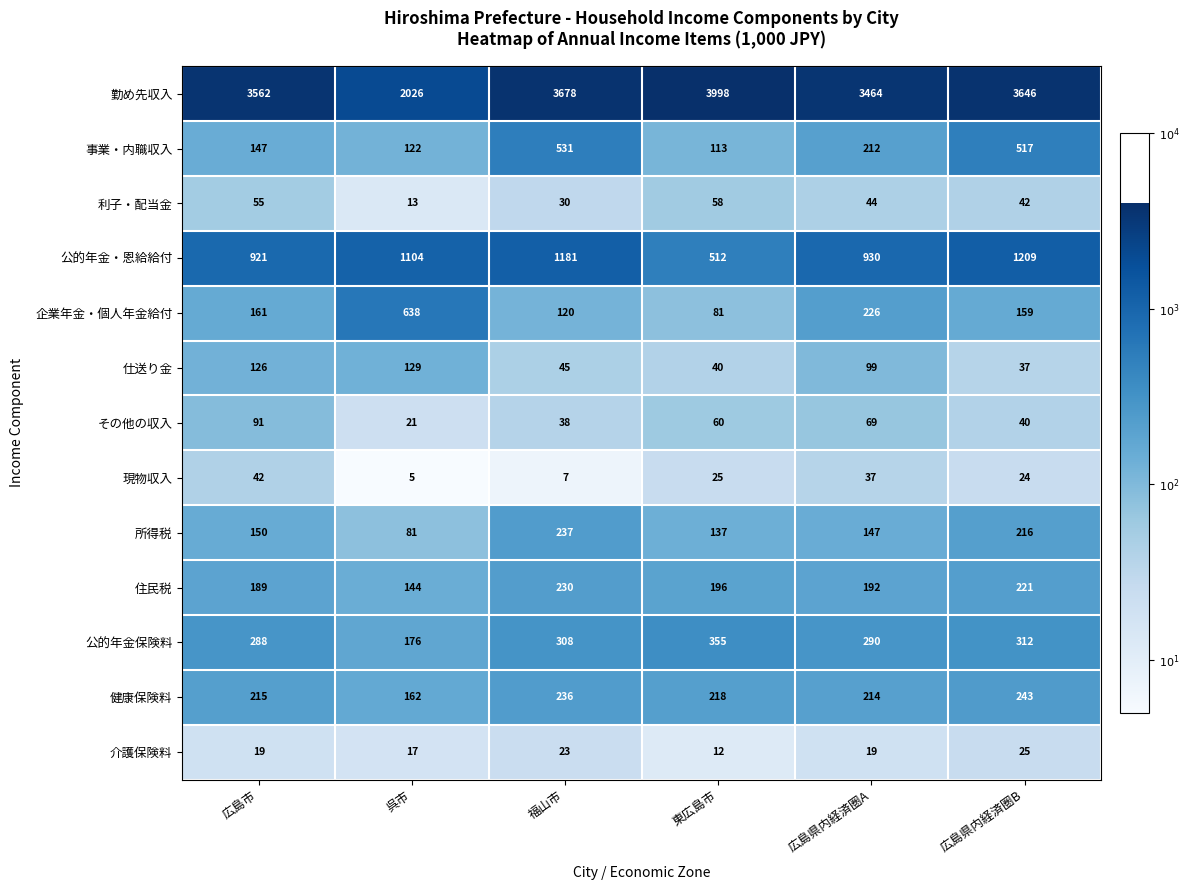

Which series has the widest spread of values?

勤め先収入